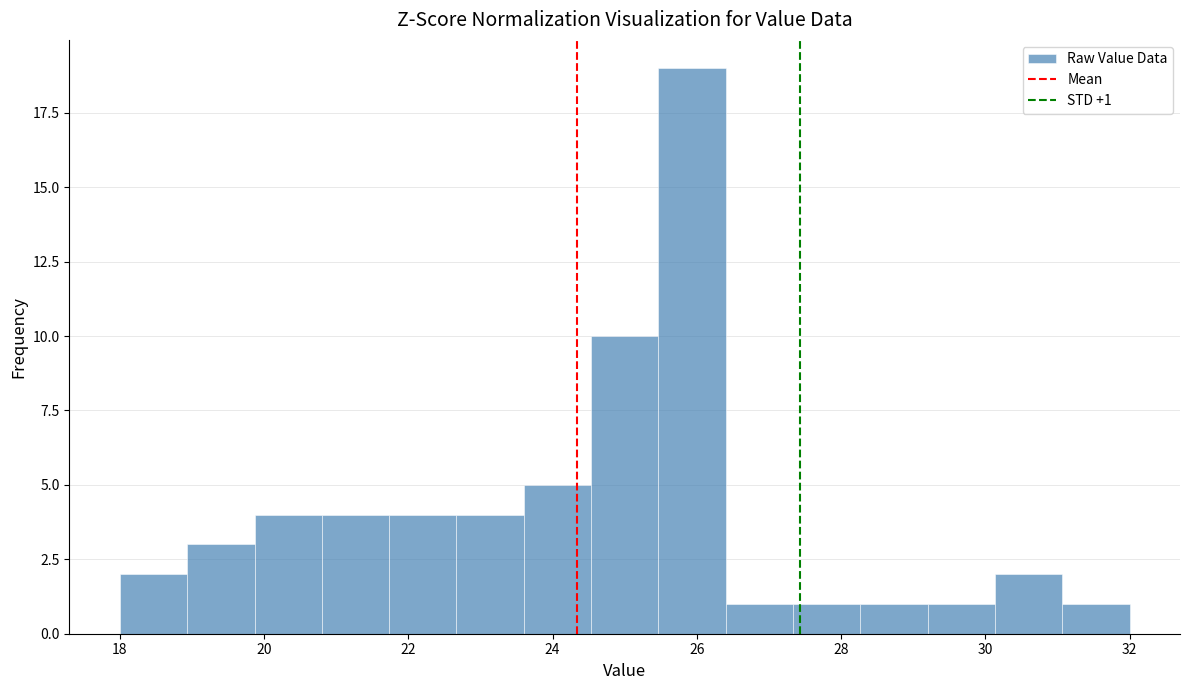

Over which range of the x-axis is the bar tallest?

25.4 to 26.4